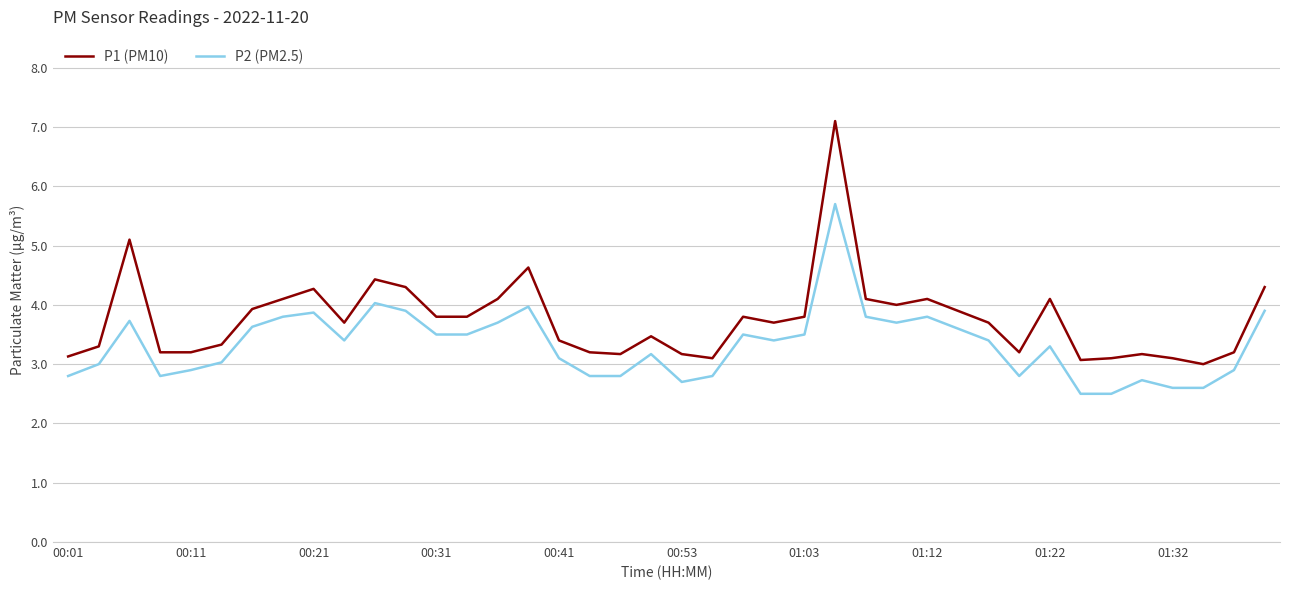

List the series in order of their peak value, lowest first.

P2 (PM2.5), P1 (PM10)